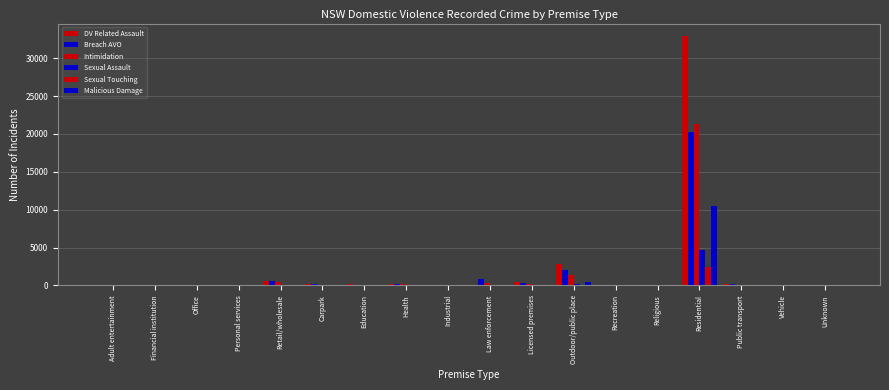

How many series are shown in this chart?

6